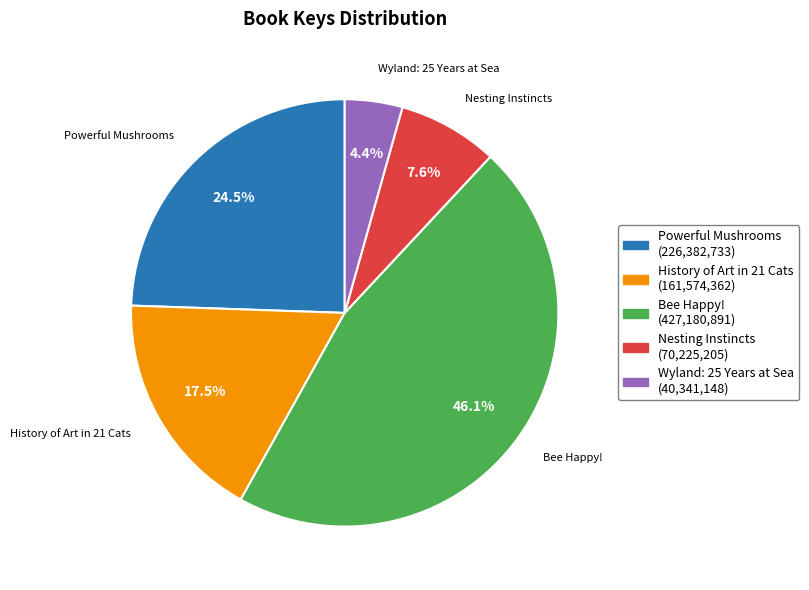

What percentage is the Nesting Instincts slice, to the nearest percent?

8%